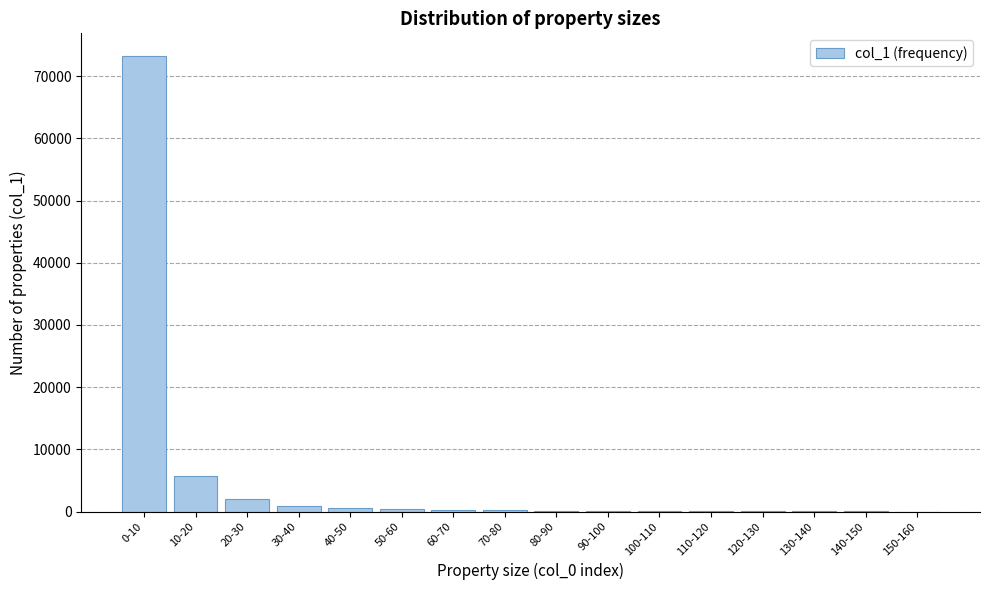

Where is the data nearest to the value 36618?

10-20